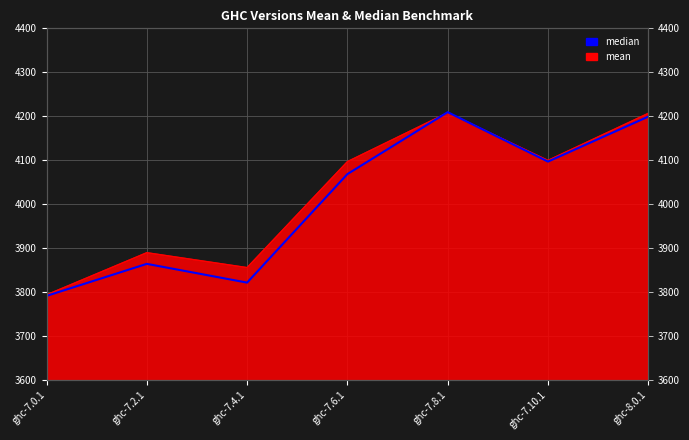

Which category has the highest value across all series?

ghc-7.8.1